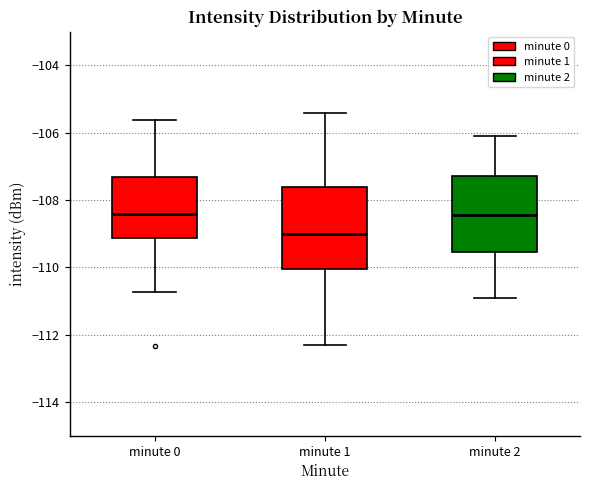

Where does the lower whisker of the box for minute 2 end on the y-axis? The values are not printed on the chart, so give them approximately, as read against the axis.

-110.8